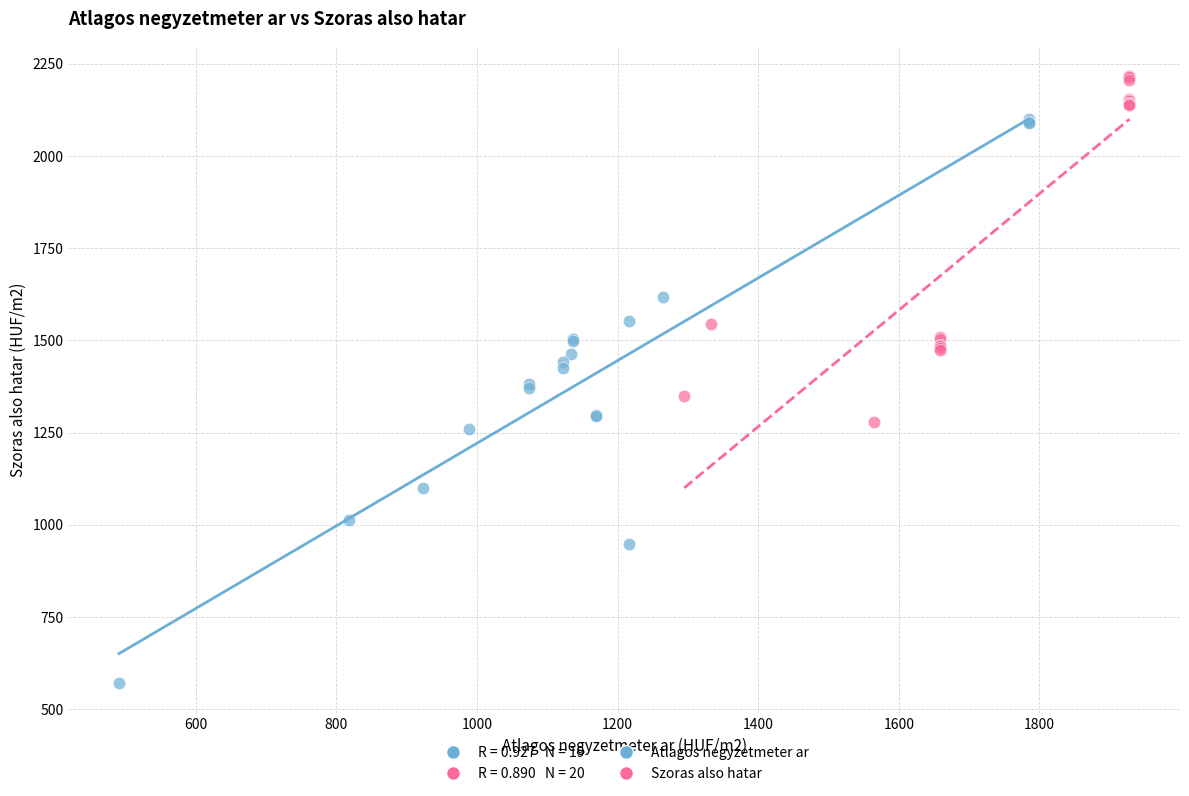

Which series contains the highest Y value?

Szoras also hatar